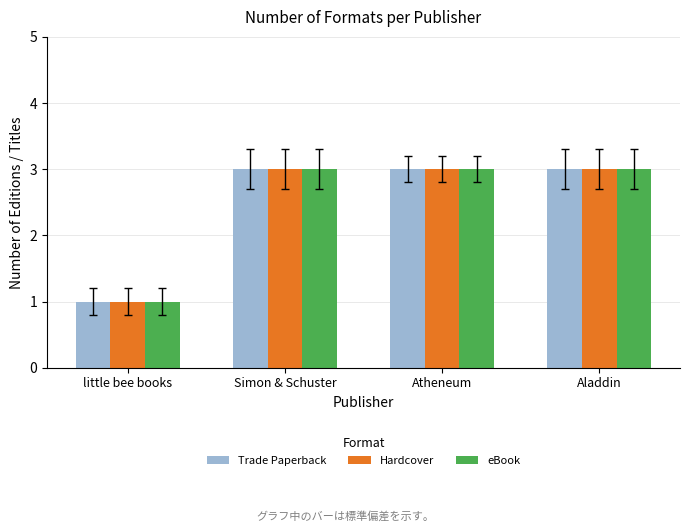

What is the approximate value of Hardcover at Simon & Schuster?

3